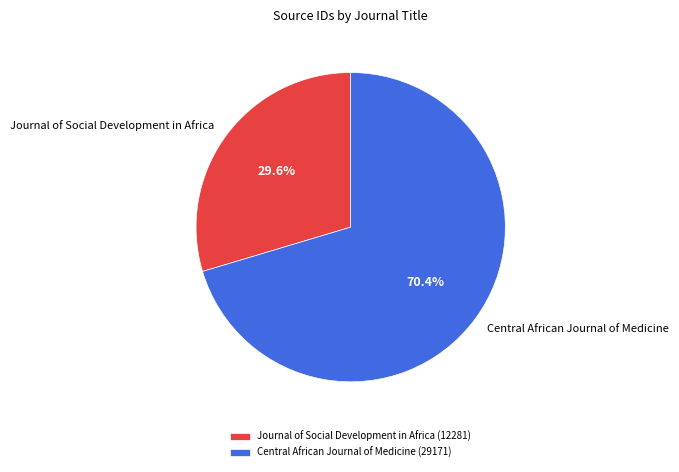

Which slice represents more than half of the pie?

Central African Journal of Medicine